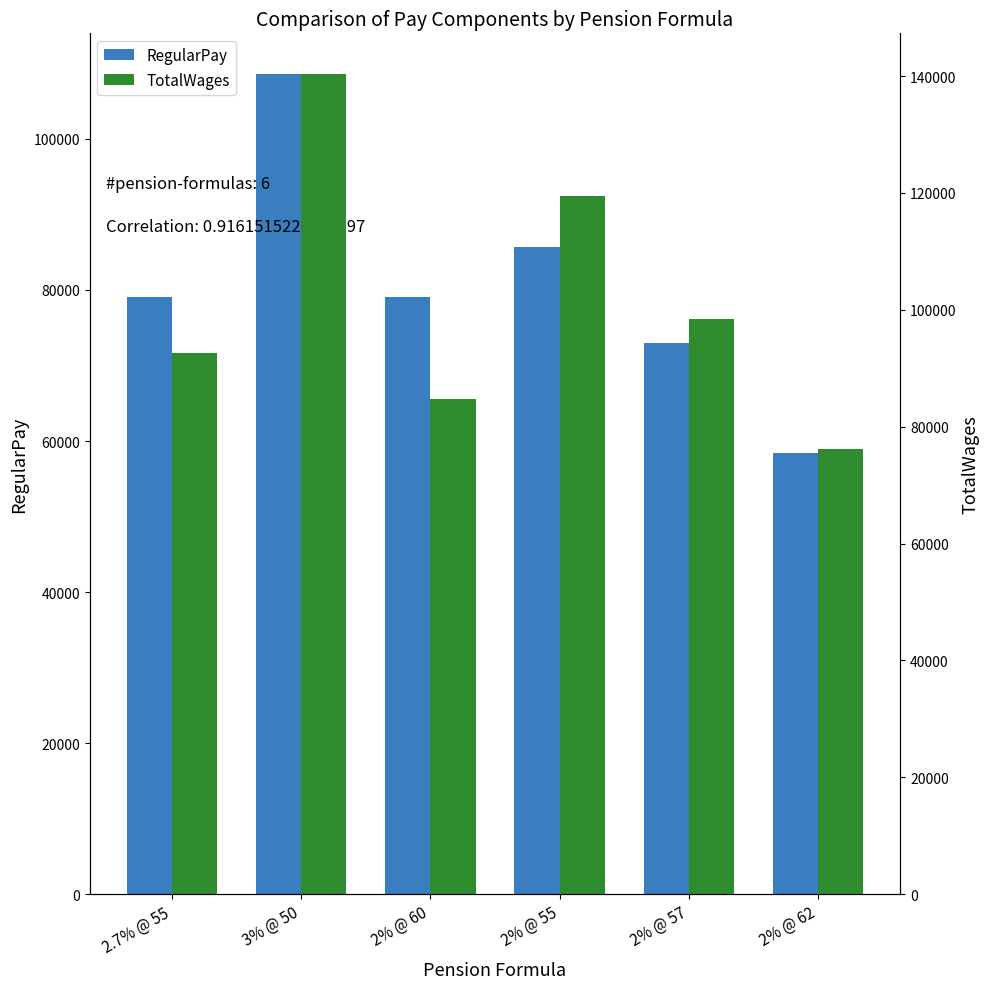

What is the label of the 6th bar from the right?

2.7% @ 55